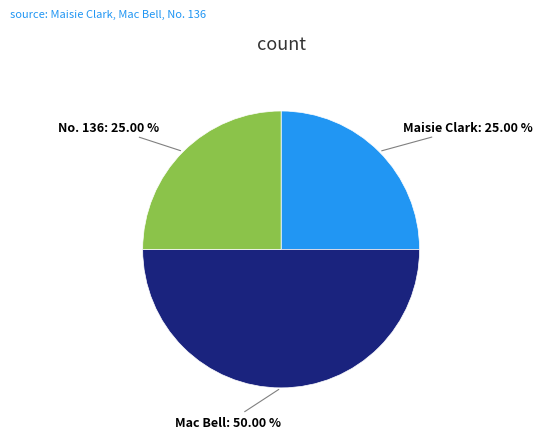

What is the ratio of the value at Mac Bell to the value at Maisie Clark?

2.0